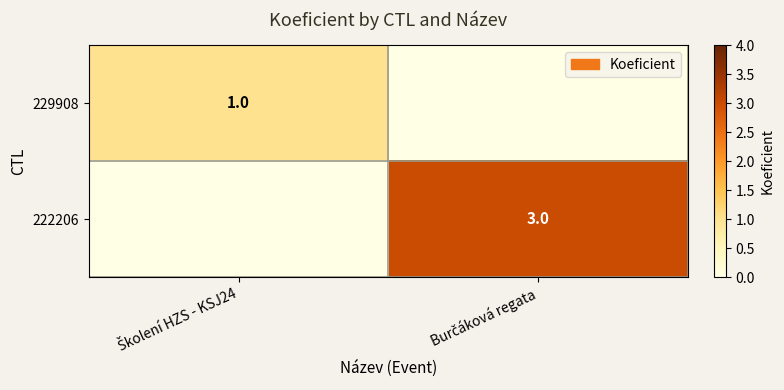

Count the number of categories in the chart.

2